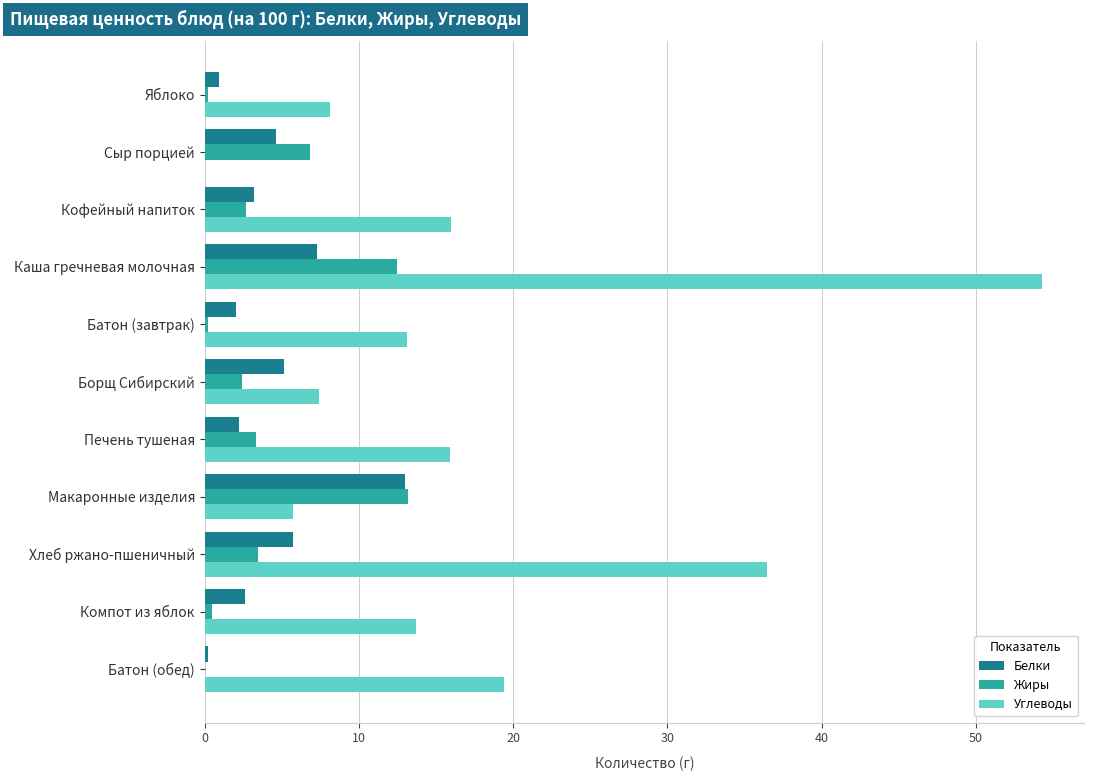

What is the sum of all Углеводы values?

190.1